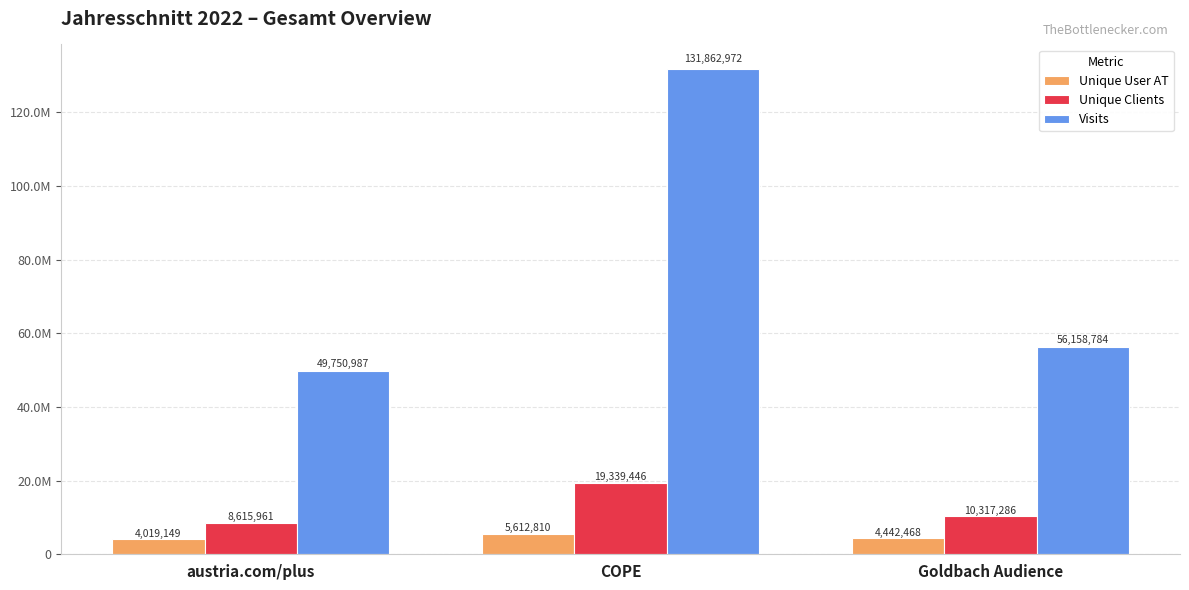

Is the value of Unique User AT at austria.com/plus greater than the value of Visits at COPE?

No